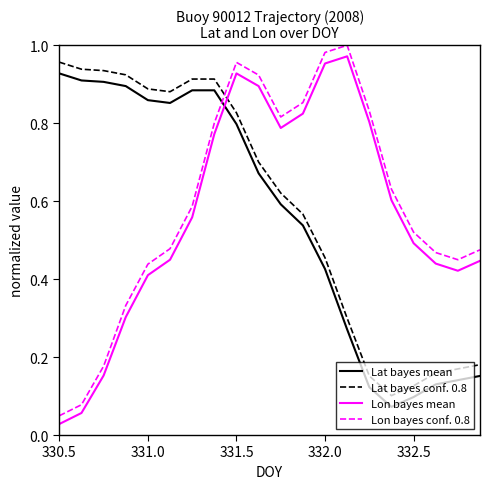

Which series has the widest spread of values?

Lon bayes conf. 0.8